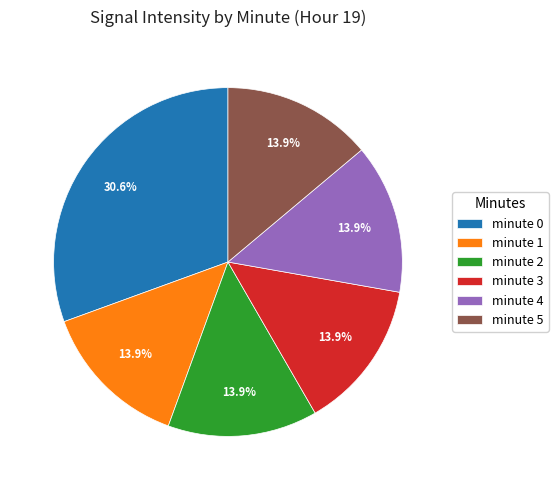

What is the largest slice in the pie chart?

minute 0